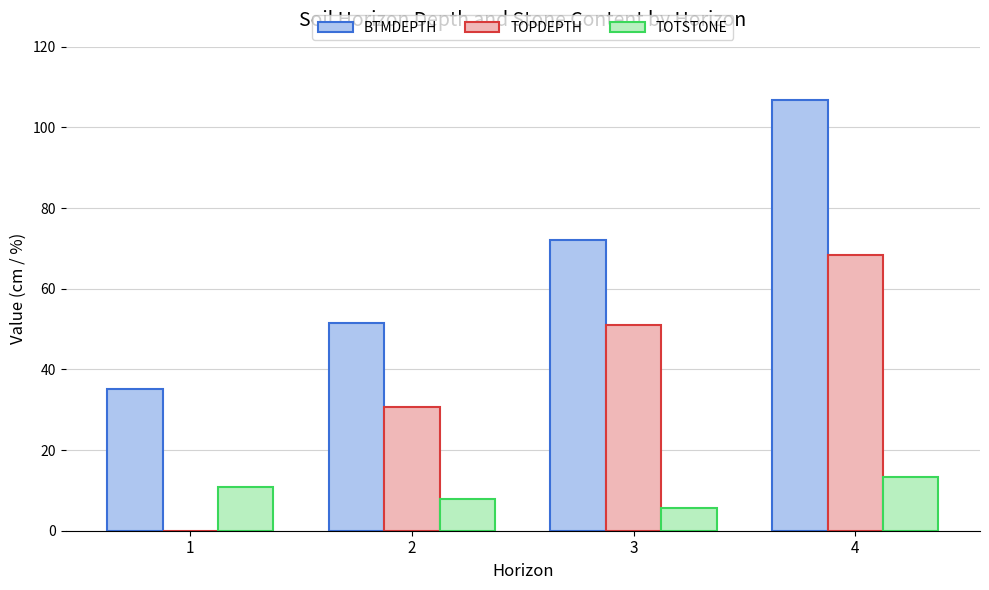

Are the bars grouped side by side (vs. stacked)?

Yes